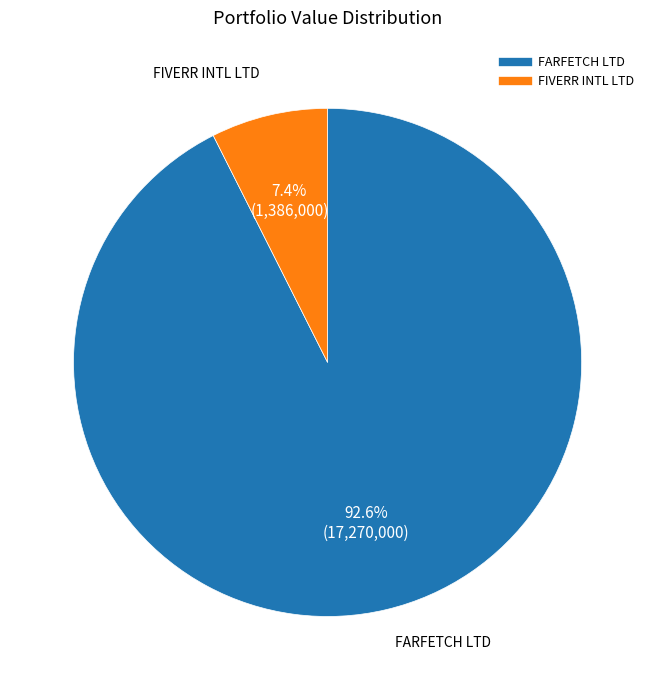

Which category has the smallest portion of the pie?

FIVERR INTL LTD